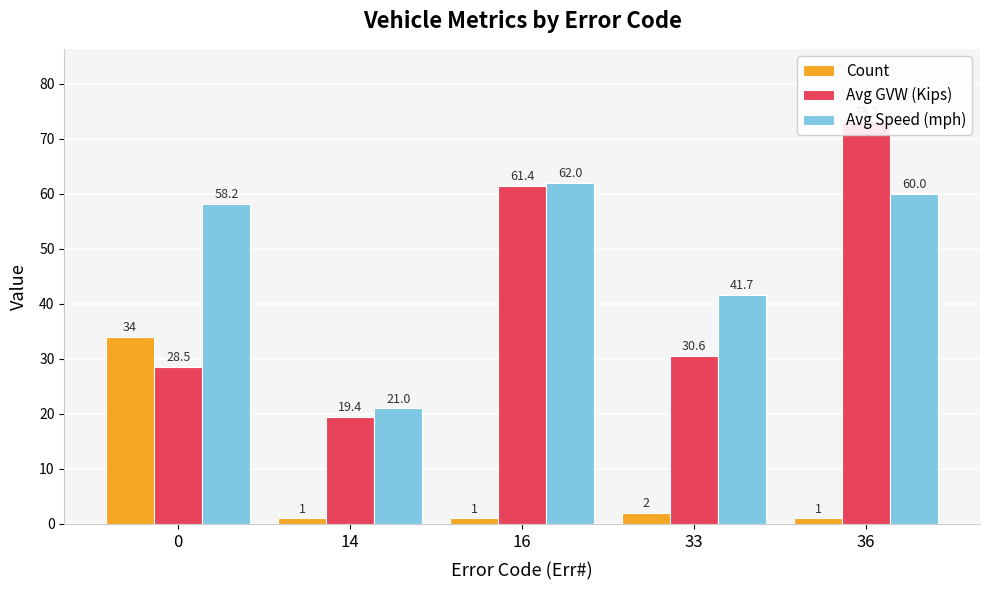

What is the sum of the Count values at 36 and 14?

2.0